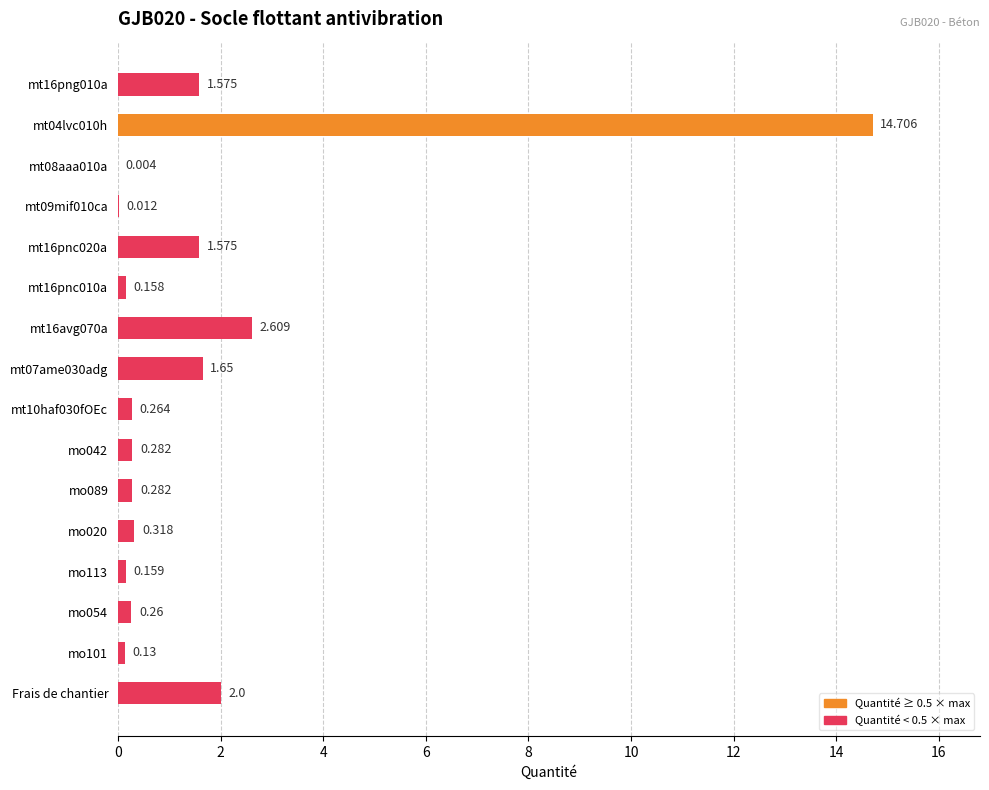

What is the difference between the maximum and minimum values?

14.7